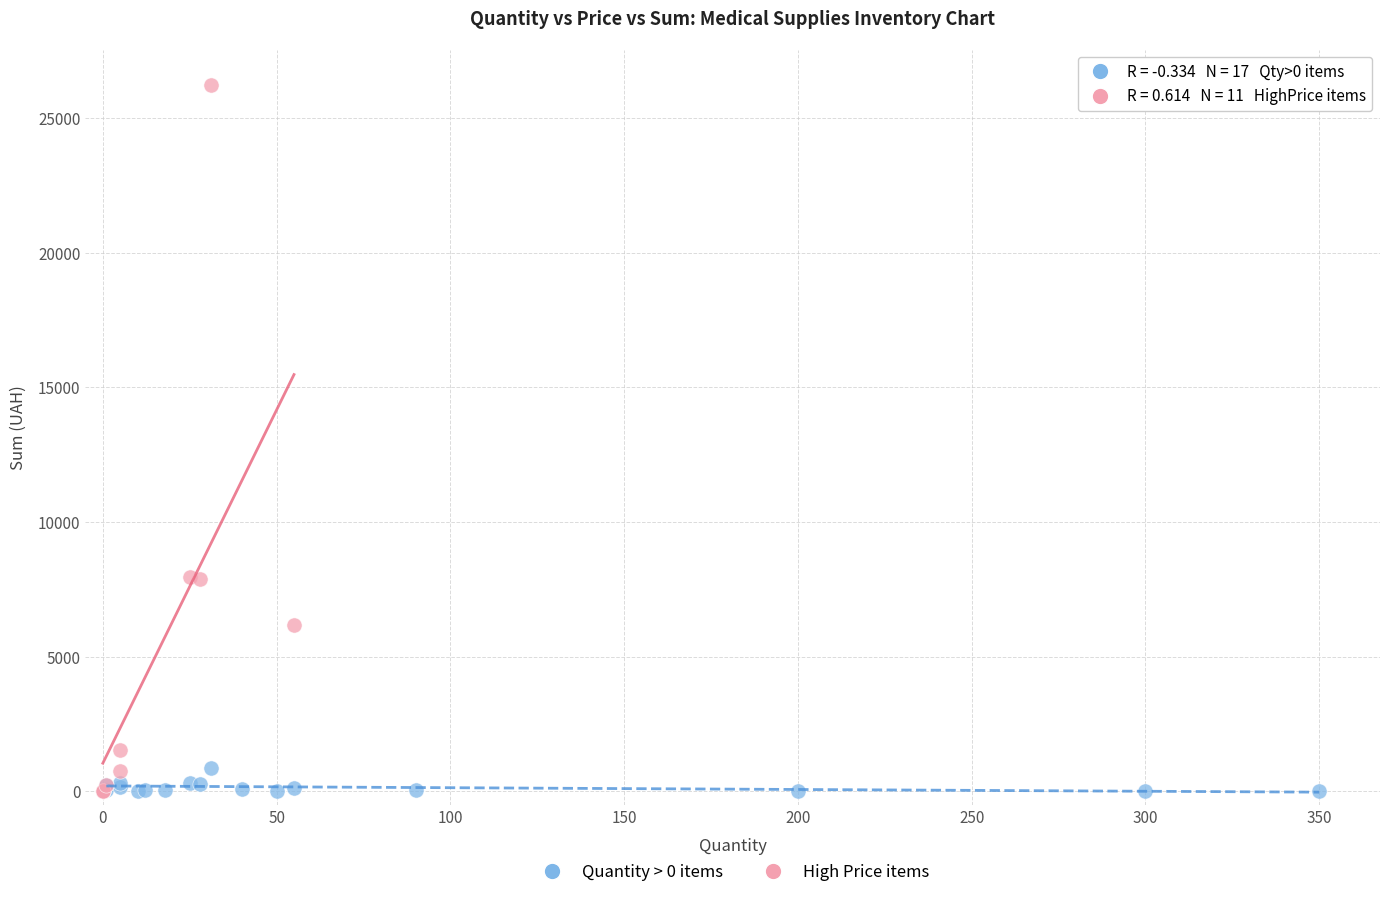

What are all the series names shown in the legend?

Quantity > 0 items, High Price items